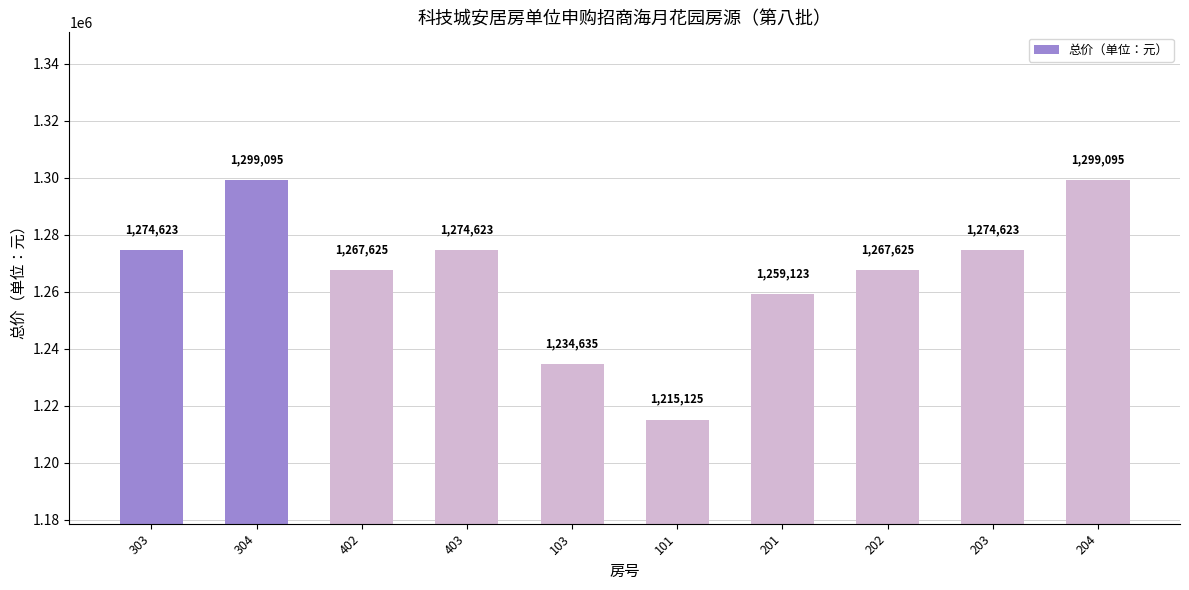

Approximately how many times larger is the value at 403 compared to 103?

1.0